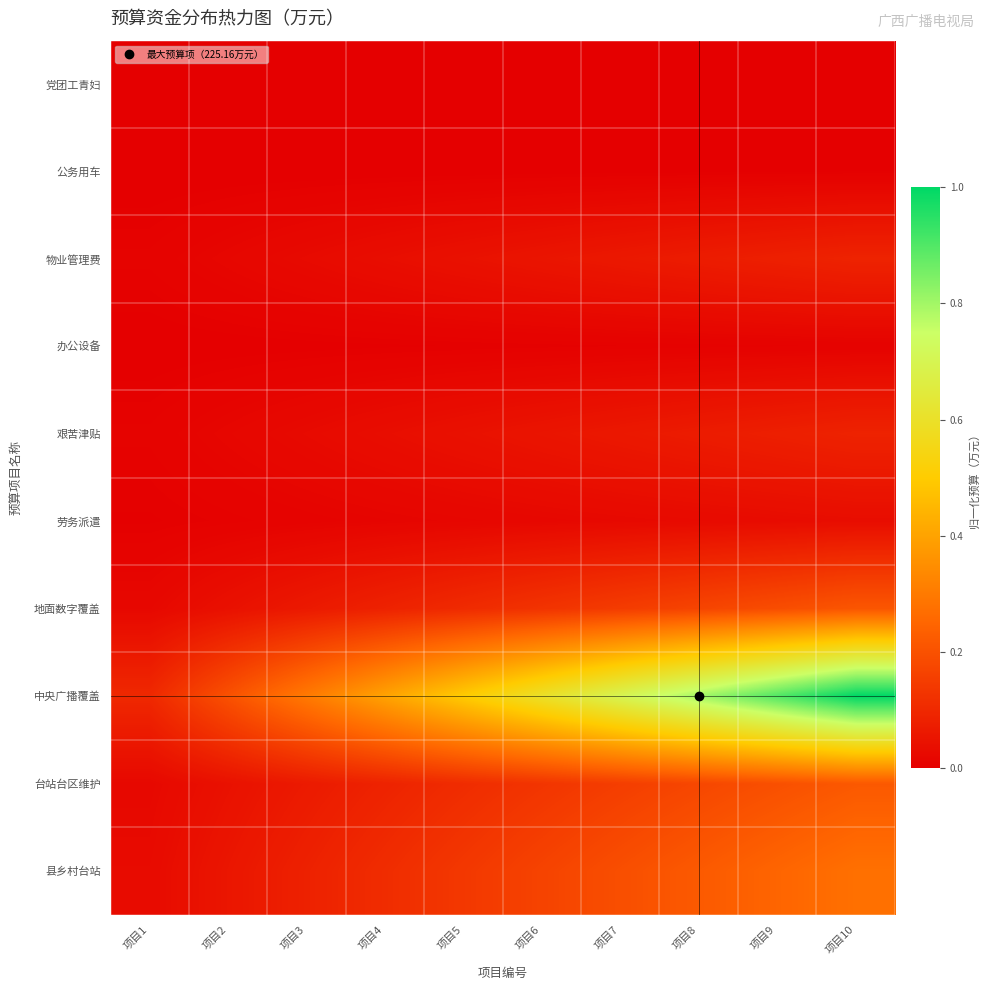

Reading right to left, transcribe all the data shown in this chart.

党团工青妇: 项目10=0.0	项目9=0.0	项目8=0.0	项目7=0.0	项目6=0.0	项目5=0.0	项目4=0.0	项目3=0.0	项目2=0.0	项目1=0.0
公务用车: 项目10=0.0	项目9=0.0	项目8=0.0	项目7=0.0	项目6=0.0	项目5=0.0	项目4=0.0	项目3=0.0	项目2=0.0	项目1=0.0
物业管理费: 项目10=0.1	项目9=0.1	项目8=0.1	项目7=0.1	项目6=0.1	项目5=0.0	项目4=0.0	项目3=0.0	项目2=0.0	项目1=0.0
办公设备: 项目10=0.0	项目9=0.0	项目8=0.0	项目7=0.0	项目6=0.0	项目5=0.0	项目4=0.0	项目3=0.0	项目2=0.0	项目1=0.0
艰苦津贴: 项目10=0.1	项目9=0.1	项目8=0.1	项目7=0.1	项目6=0.1	项目5=0.0	项目4=0.0	项目3=0.0	项目2=0.0	项目1=0.0
劳务派遣: 项目10=0.0	项目9=0.0	项目8=0.0	项目7=0.0	项目6=0.0	项目5=0.0	项目4=0.0	项目3=0.0	项目2=0.0	项目1=0.0
地面数字覆盖: 项目10=0.2	项目9=0.2	项目8=0.2	项目7=0.1	项目6=0.1	项目5=0.1	项目4=0.1	项目3=0.1	项目2=0.0	项目1=0.0
中央广播覆盖: 项目10=1.0	项目9=0.9	项目8=0.8	项目7=0.7	项目6=0.6	项目5=0.5	项目4=0.4	项目3=0.3	项目2=0.2	项目1=0.1
台站台区维护: 项目10=0.2	项目9=0.2	项目8=0.2	项目7=0.2	项目6=0.1	项目5=0.1	项目4=0.1	项目3=0.1	项目2=0.0	项目1=0.0
县乡村台站: 项目10=0.3	项目9=0.2	项目8=0.2	项目7=0.2	项目6=0.2	项目5=0.1	项目4=0.1	项目3=0.1	项目2=0.1	项目1=0.0